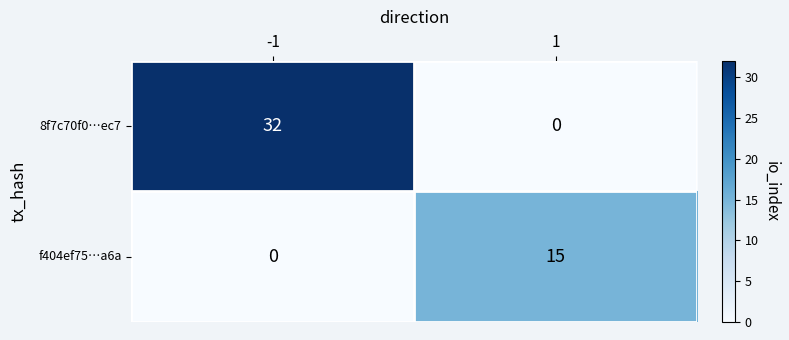

What is the greatest value displayed?

32